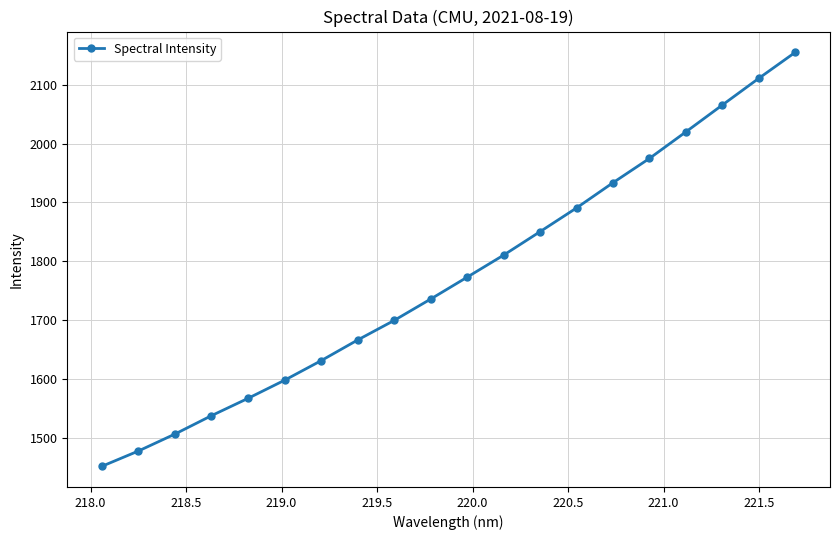

What is the difference between the maximum and second lowest values?

676.4